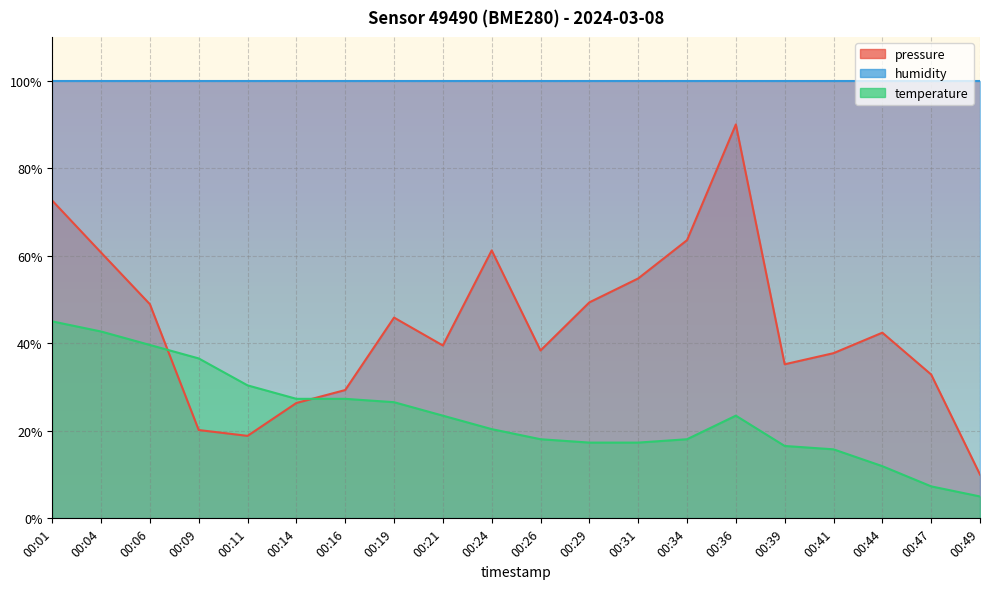

What is the approximate value of temperature at 00:06?

39.6